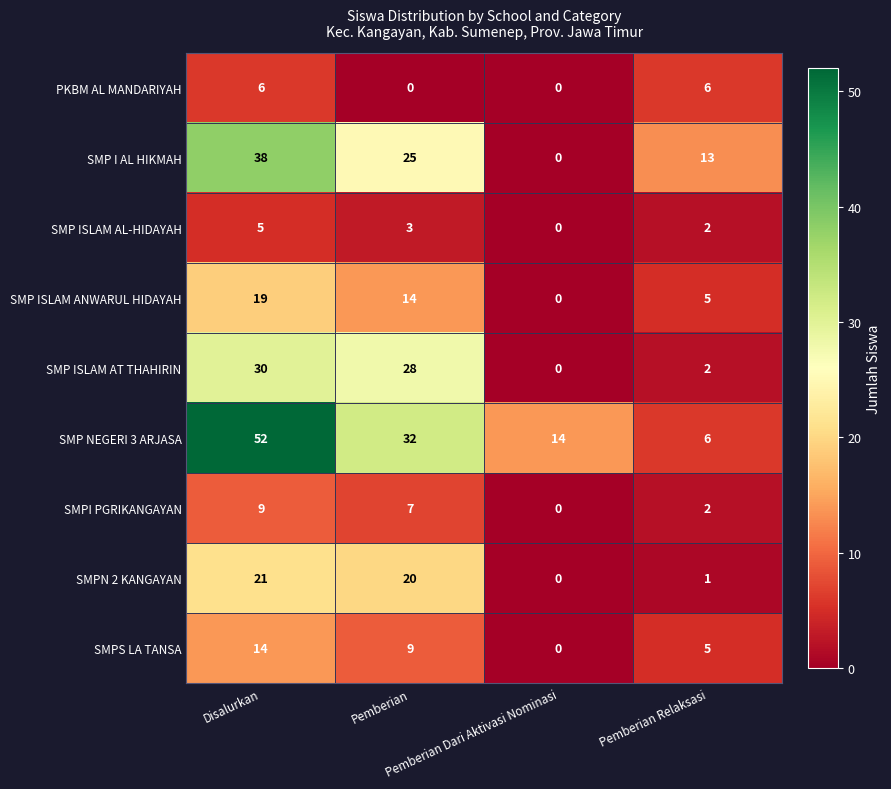

At which category is the sum across all series the highest?

Disalurkan